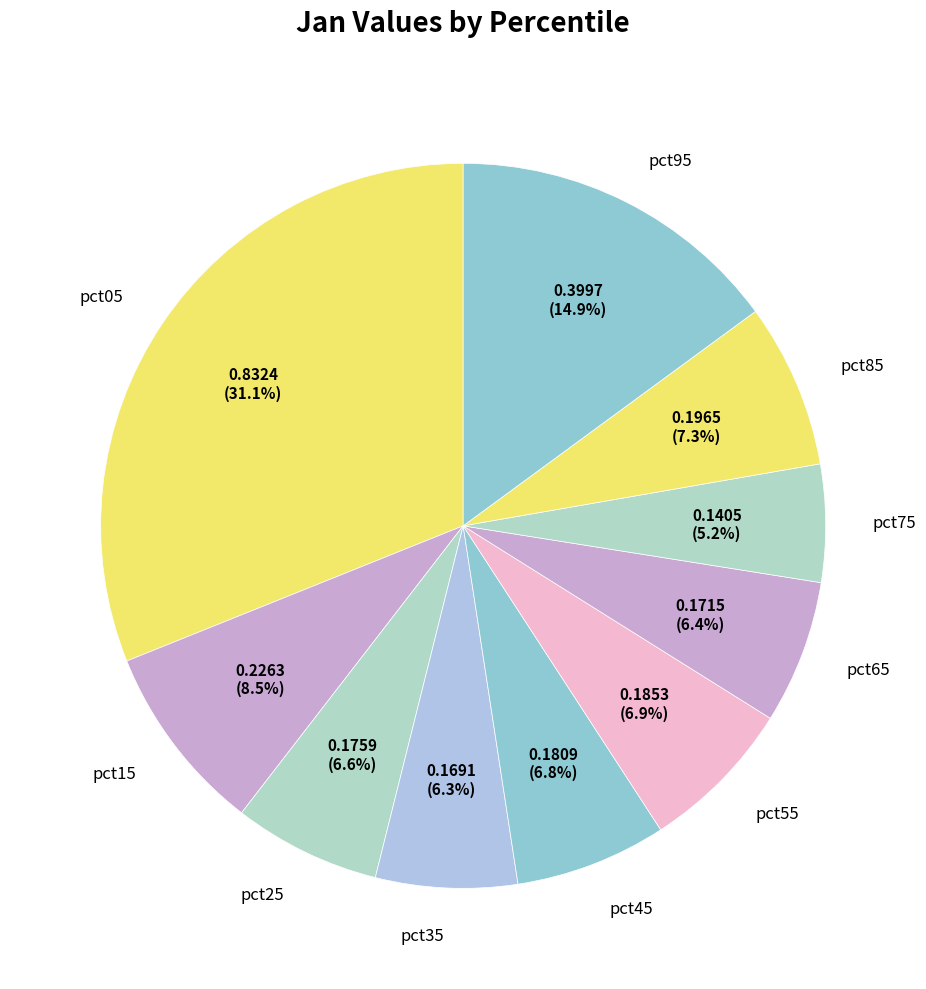

How many segments does this pie chart have?

10